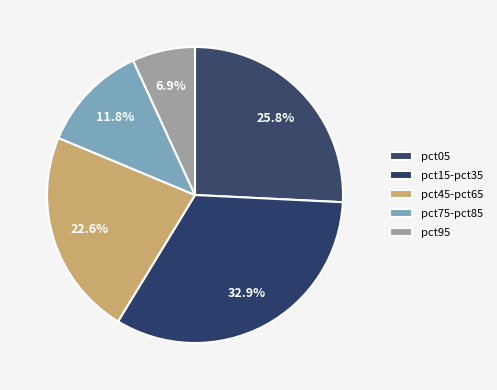

How many slices are in this pie chart?

5